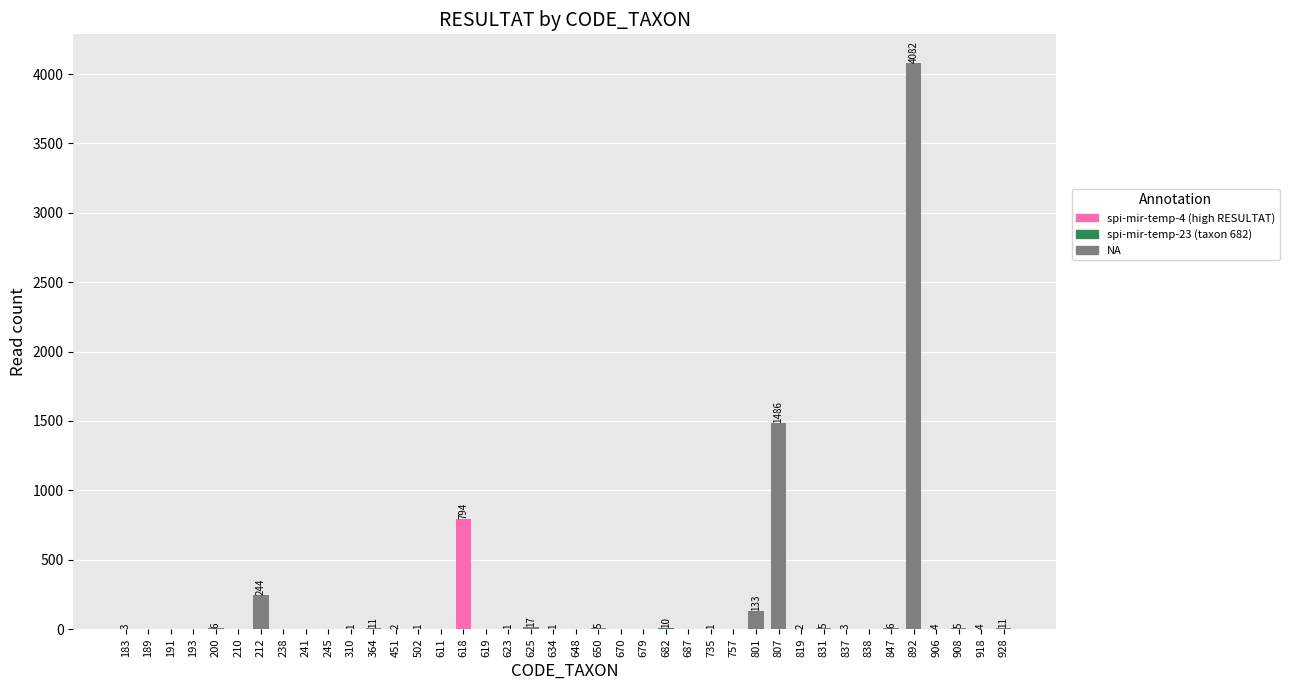

Reading left to right, extract all data points from this chart.

183=3	189=0	191=0	193=0	200=6	210=0	212=244	238=0	241=0	245=0	310=1	364=11	451=2	502=1	611=0	618=794	619=0	623=1	625=17	634=1	648=0	650=5	670=0	679=0	682=10	687=0	735=1	757=0	801=133	807=1486	819=2	831=5	837=3	838=0	847=6	892=4082	906=4	908=5	918=4	928=11